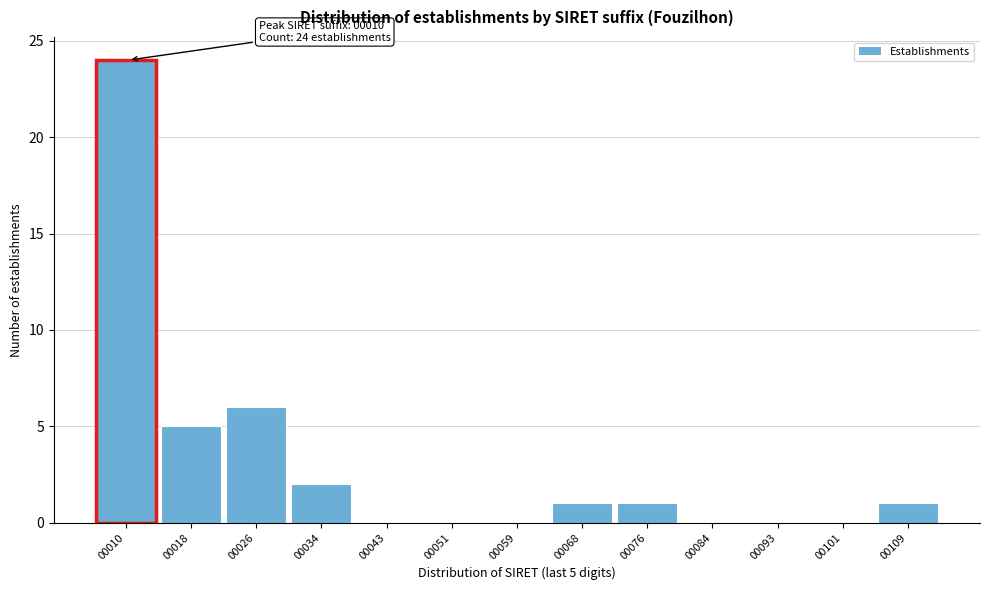

Reading right to left, transcribe all the data shown in this chart.

00109=1	00101=0	00093=0	00084=0	00076=1	00068=1	00059=0	00051=0	00043=0	00034=2	00026=6	00018=5	00010=24